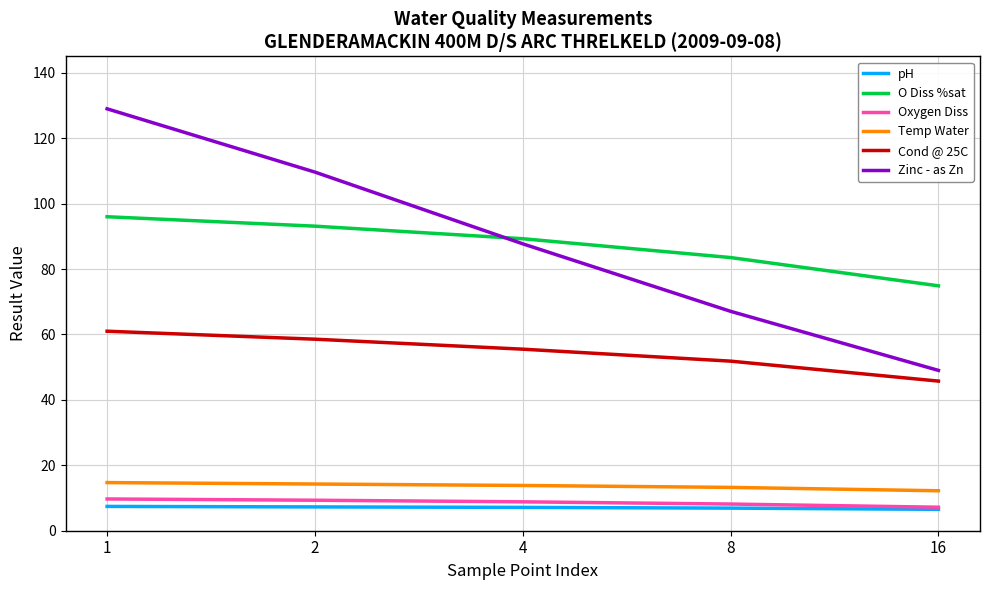

True or false: Cond @ 25C and Oxygen Diss cross at least once.

False